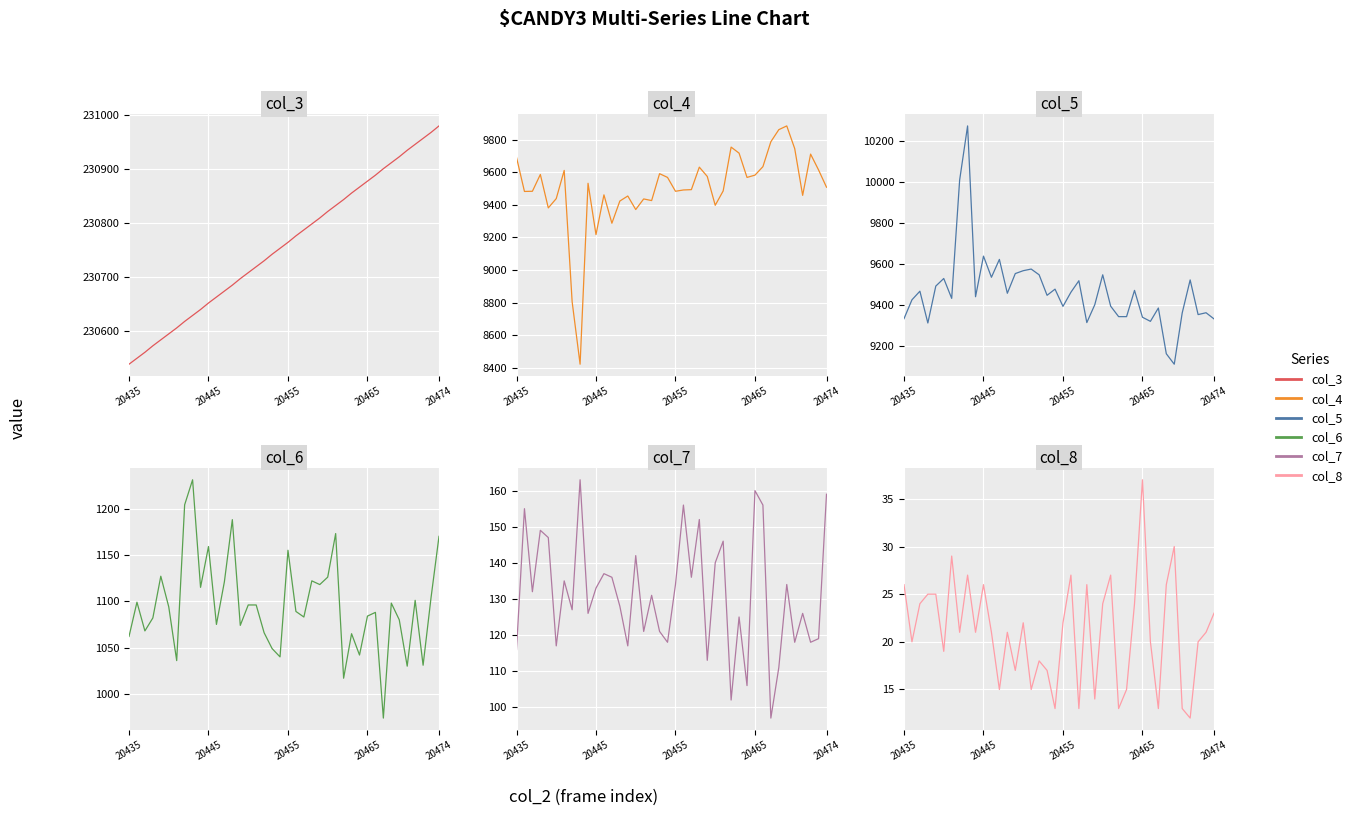

What is the spread (max minus min) of values at 20445?

230626